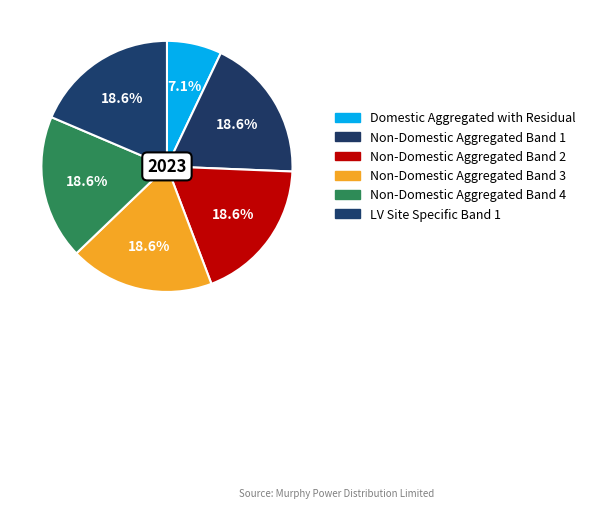

Which category has the smallest portion of the pie?

Domestic Aggregated with Residual